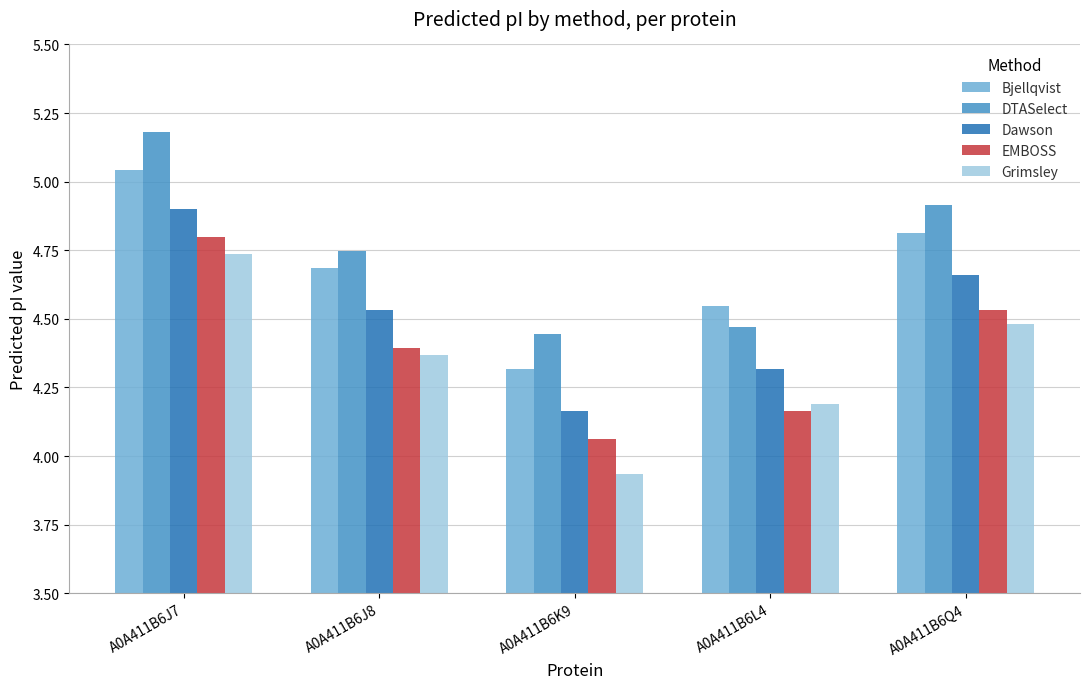

What is the maximum value shown in the chart?

5.2